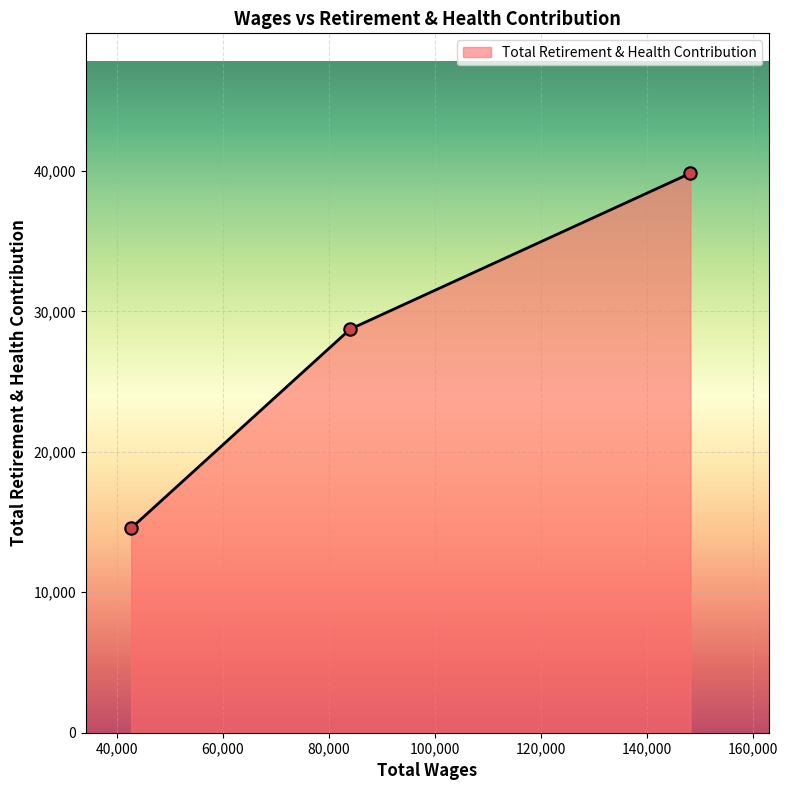

What is the maximum value shown in the chart?

39836